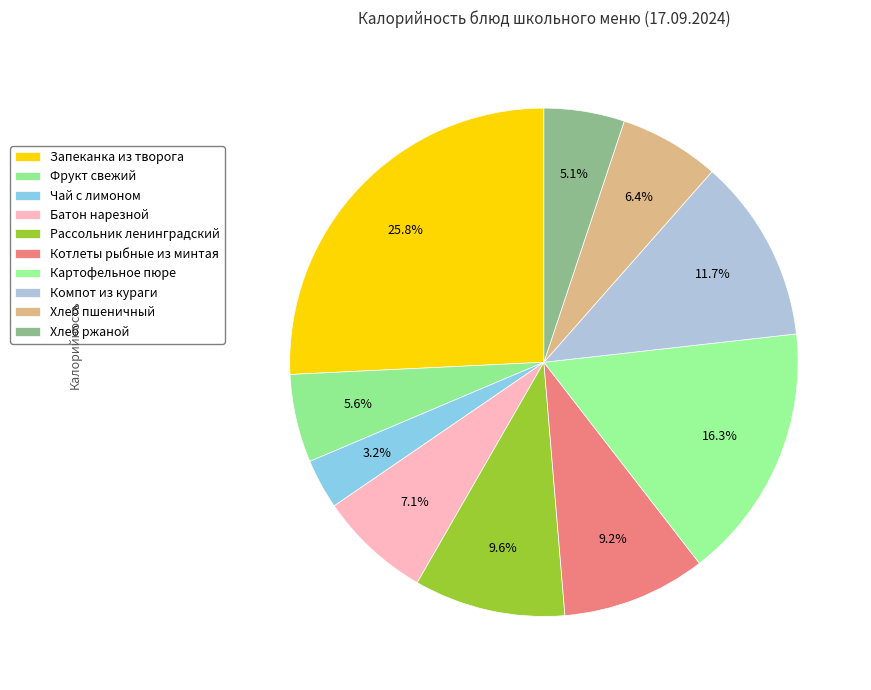

How many segments does this pie chart have?

10